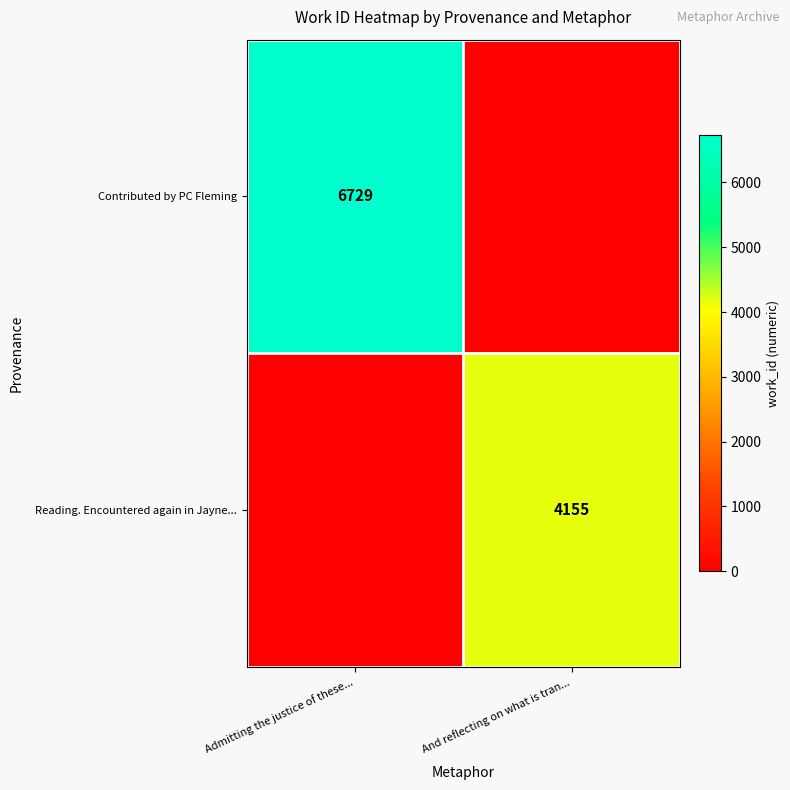

The value of Reading. Encountered again in Jayne... at And reflecting on what is tran... is 4155. True or false?

True